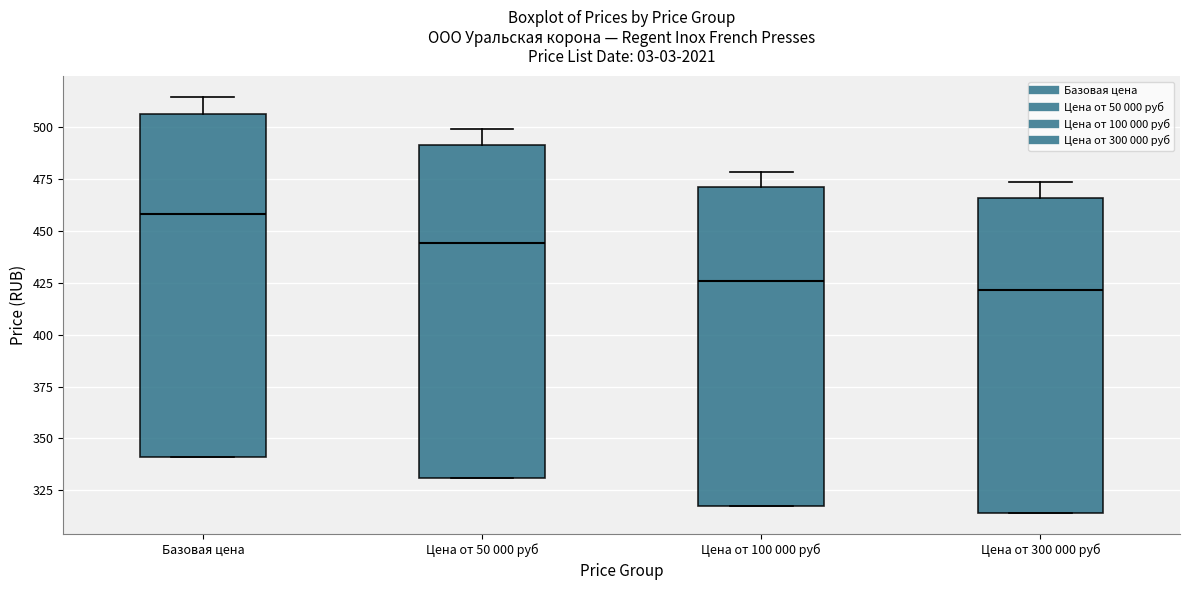

Which box's median line is the highest?

Базовая цена